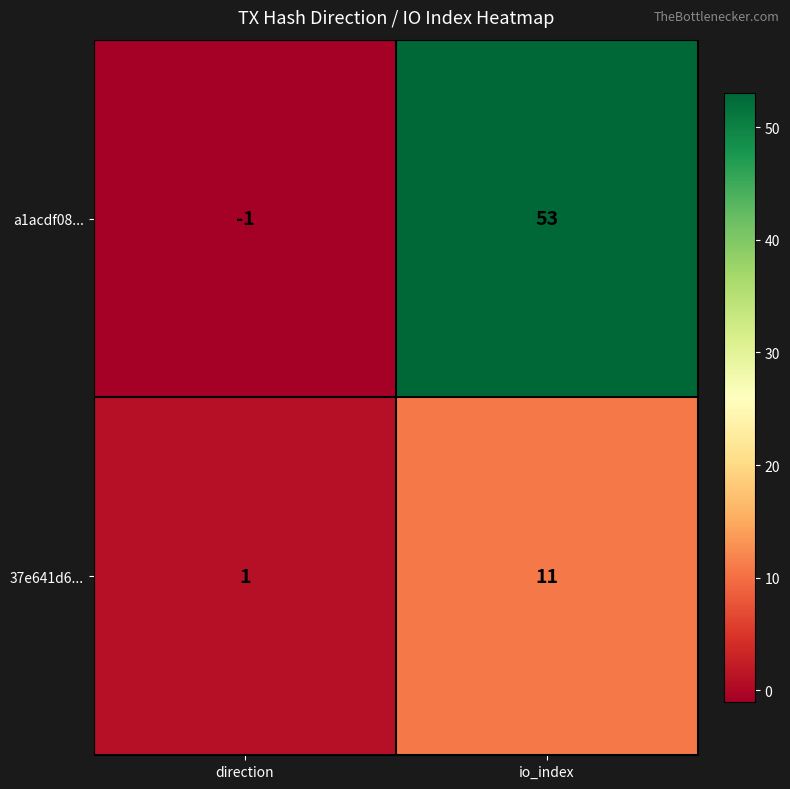

What is the sum of all a1acdf08... values?

52